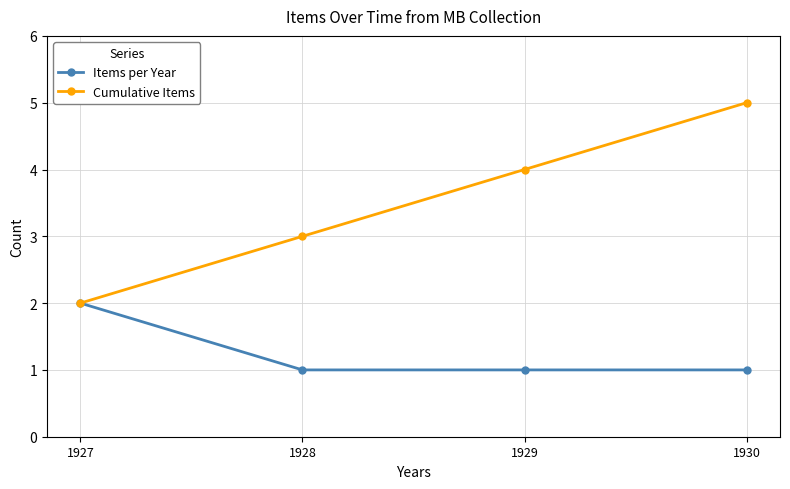

Rank the series at 1928 from highest to lowest value.

Cumulative Items, Items per Year